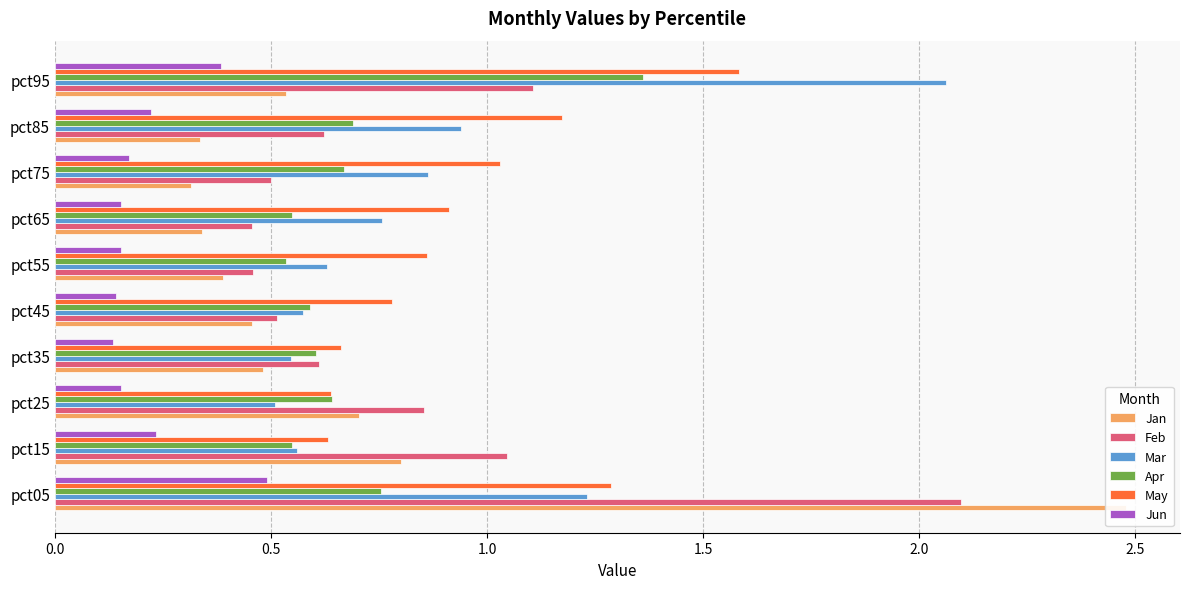

What is the maximum value shown in the chart?

2.5